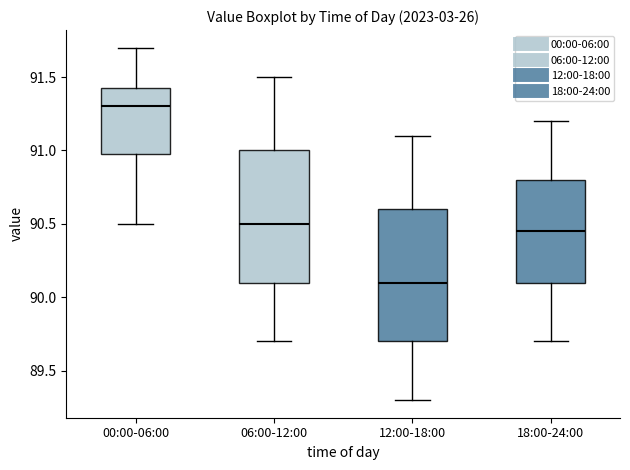

Reading left to right, read every box against the y-axis: the position of its median line, the range the box covers, and the ends of its whiskers. The values are not printed on the chart, so give them approximately, as read against the axis.

00:00-06:00: median 91.30, box 91.00 to 91.45, whiskers 90.50 to 91.70
06:00-12:00: median 90.50, box 90.10 to 91.00, whiskers 89.70 to 91.50
12:00-18:00: median 90.10, box 89.70 to 90.60, whiskers 89.30 to 91.10
18:00-24:00: median 90.45, box 90.10 to 90.80, whiskers 89.70 to 91.20